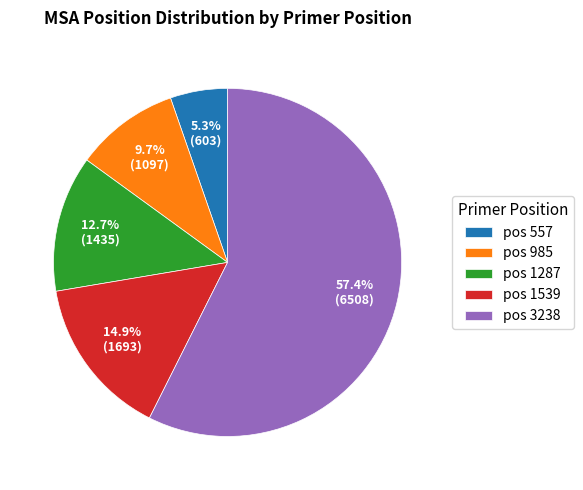

Is it true that pos 1287 is 13% of the pie?

True